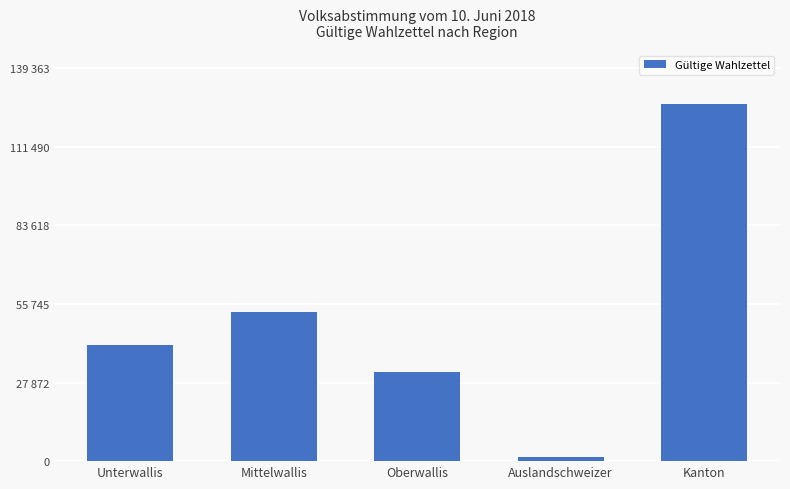

Is it true that the value at Oberwallis is 31435?

True